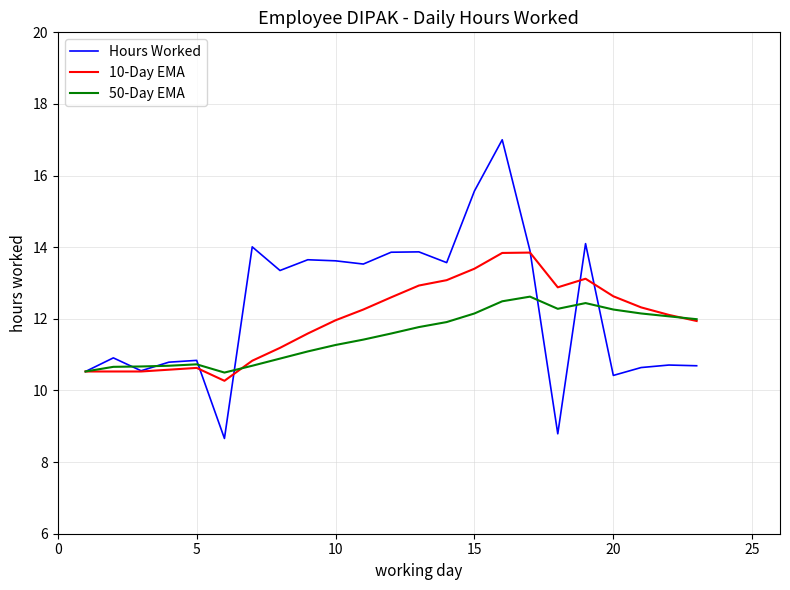

What is the difference between the maximum and minimum values in the 50-Day EMA series?

2.1